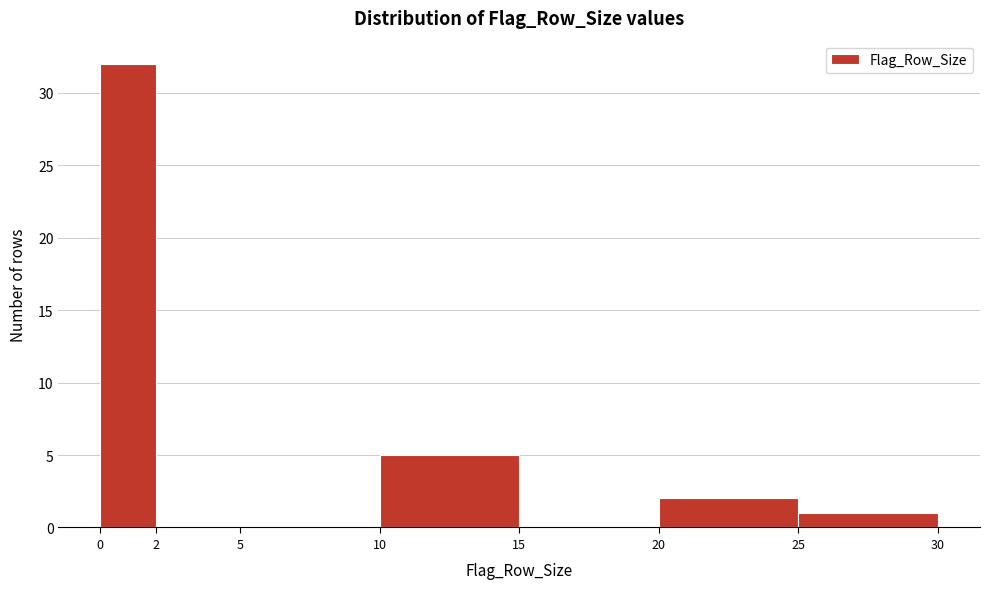

Reading left to right, list every bar in this chart as the range it spans on the x-axis followed by its height. The values are not printed on the chart, so give them approximately, as read against the axis.

0 to 2: 32
2 to 5: 0
5 to 10: 0
10 to 15: 5
15 to 20: 0
20 to 25: 2
25 to 30: 1